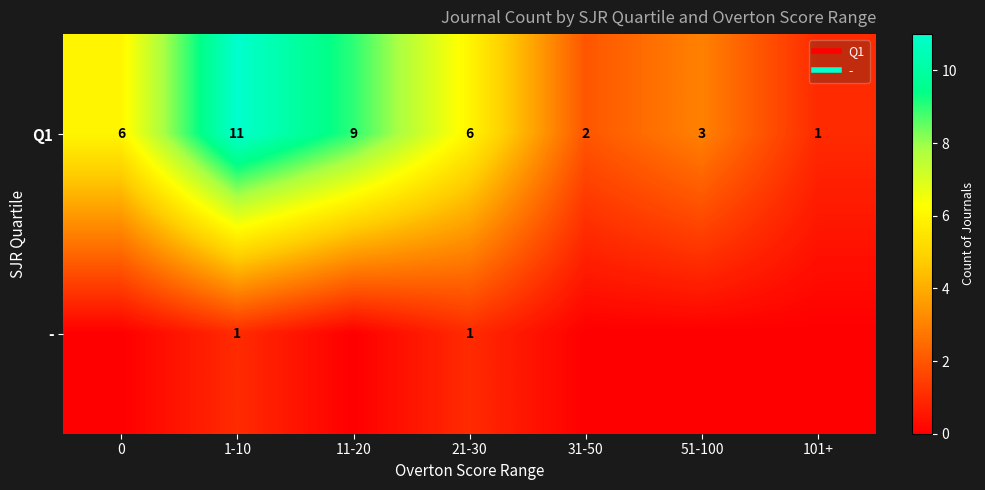

Rank the series at 0 from lowest to highest value.

-, Q1